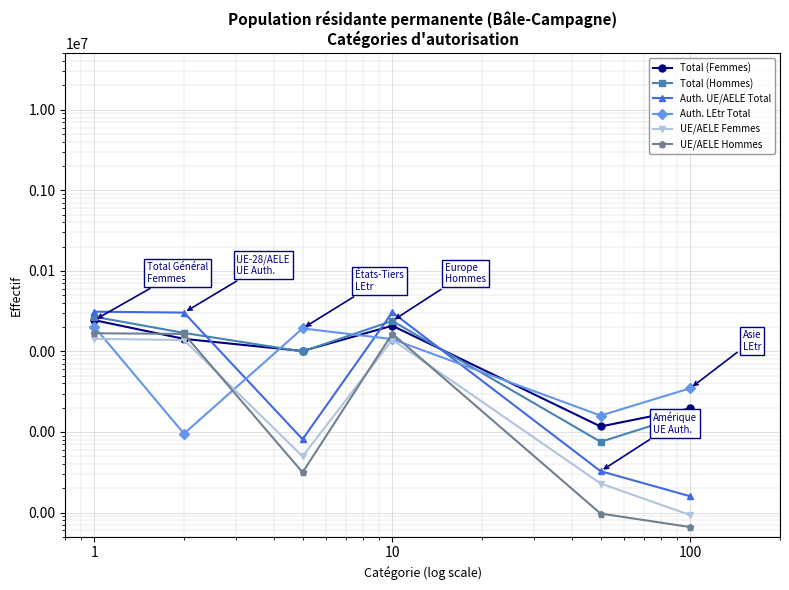

What is the difference between the maximum and minimum values in the Auth. UE/AELE Total series?

30965